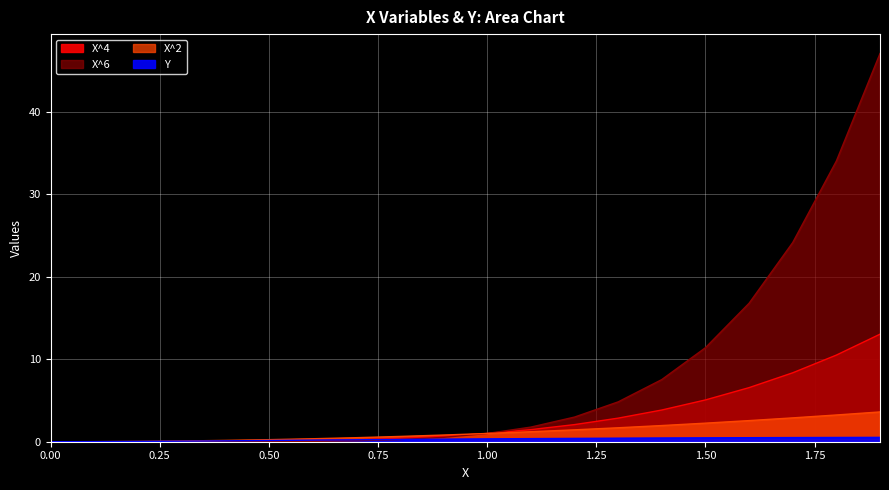

Between 0.8 and 1.1, which series saw the biggest shift?

X^6